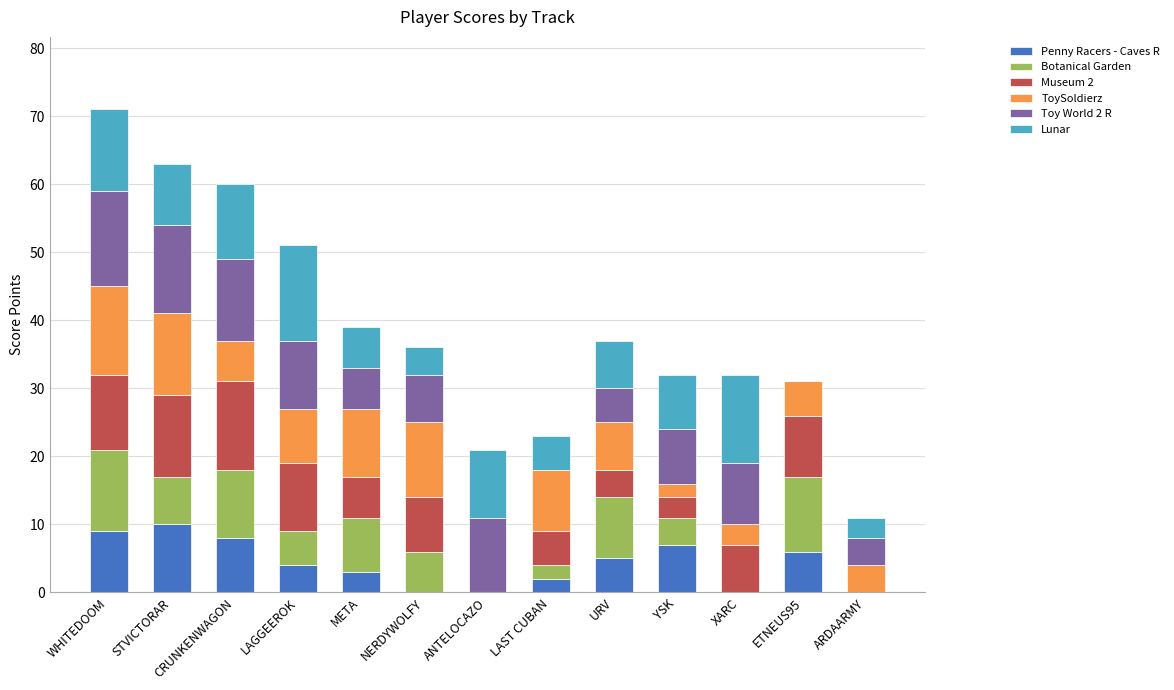

What is the sum of all Penny Racers - Caves R values?

54